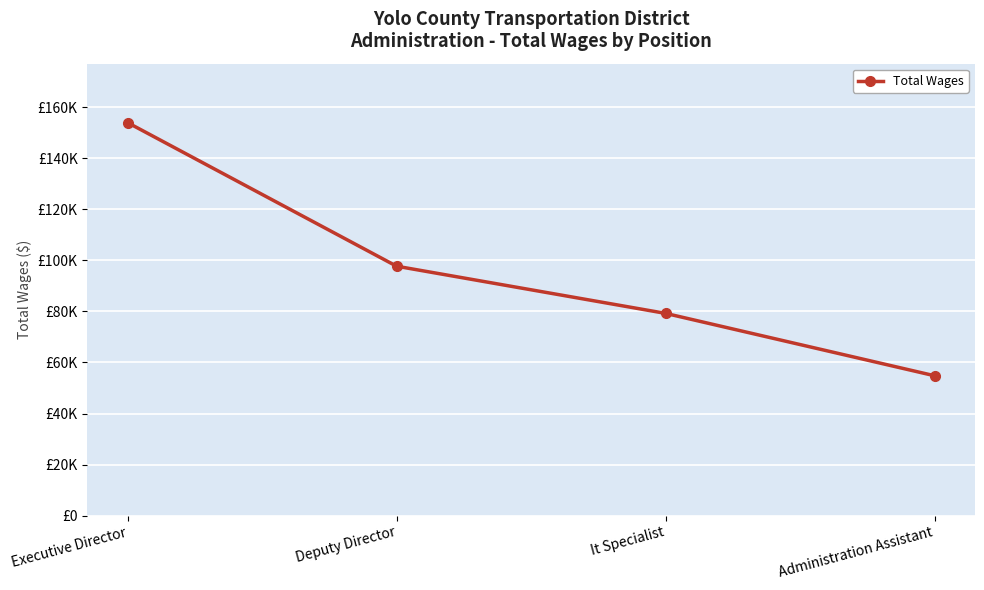

The value at Administration Assistant is 21349. True or false?

False